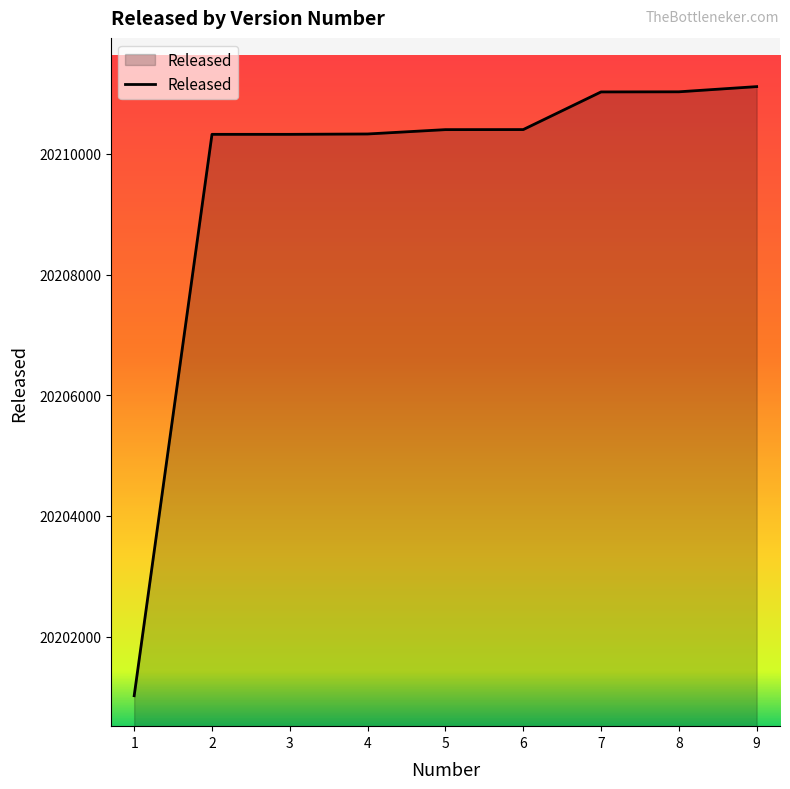

What is the approximate value at 3?

20210324